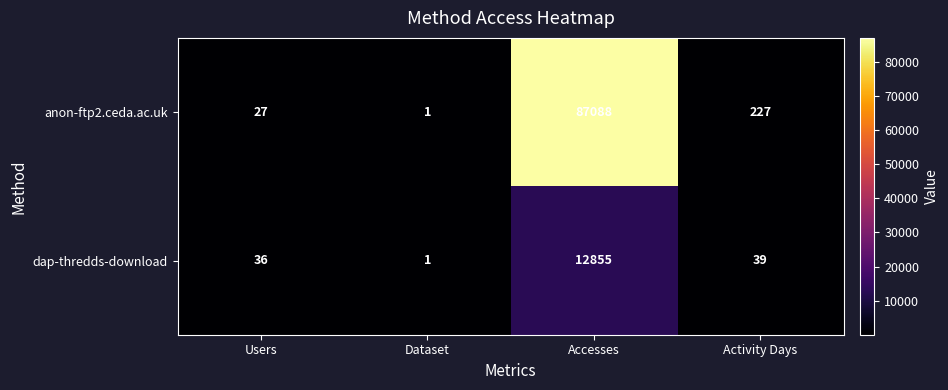

At Activity Days, list the series in order from largest to smallest.

anon-ftp2.ceda.ac.uk, dap-thredds-download